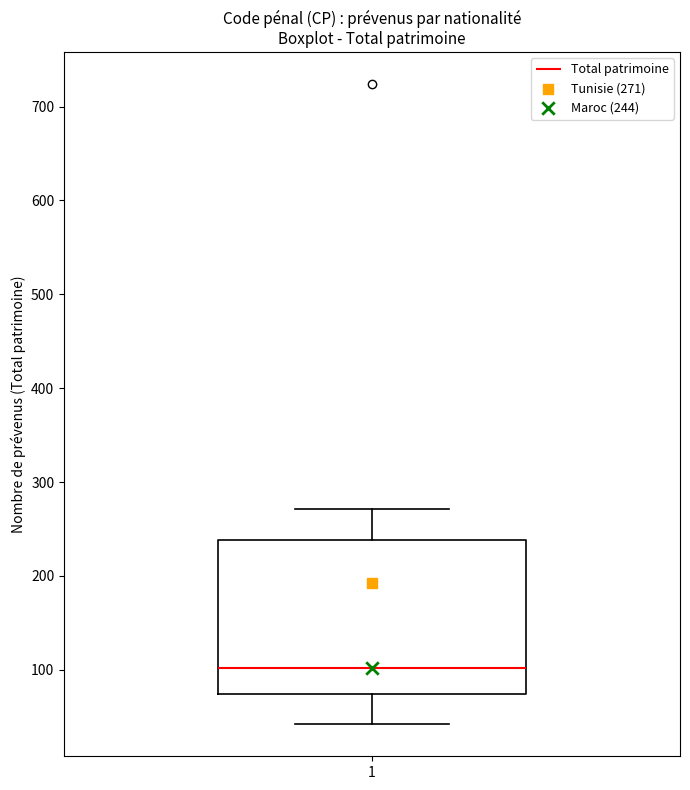

Read this box plot against the y-axis: the position of the median line, the range covered by the box, and the ends of both whiskers. The values are not printed on the chart, so give them approximately, as read against the axis.

median 100, box 70 to 240, whiskers 40 to 270